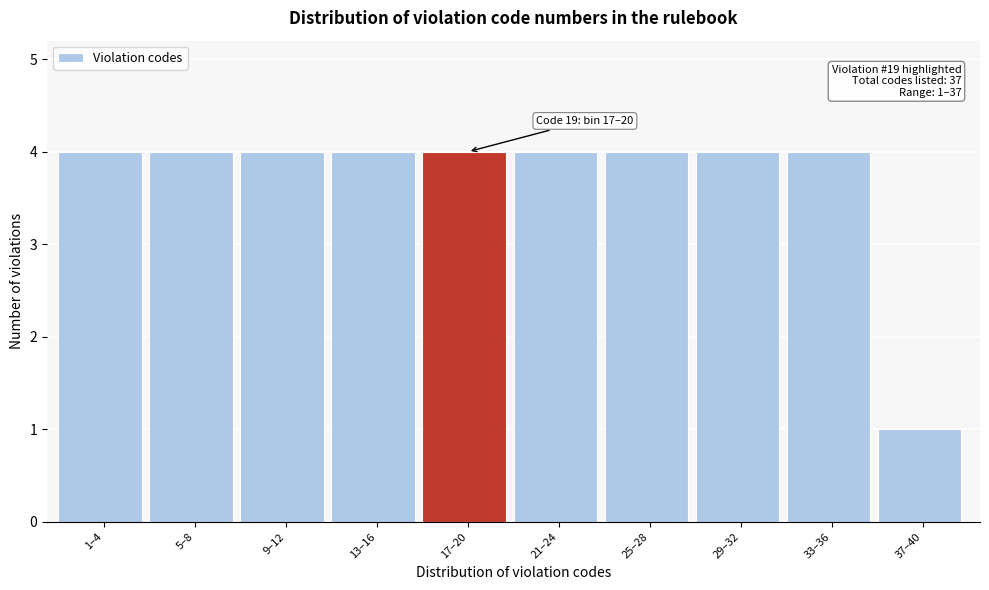

Reading left to right, what are all the values shown in this chart?

4	4	4	4	4	4	4	4	4	1